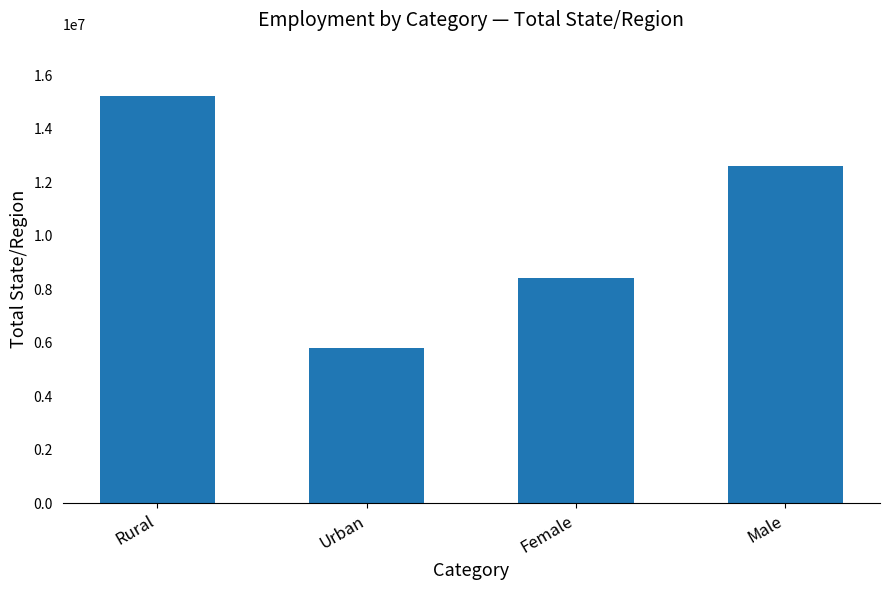

Rank the categories by value from highest to lowest.

Rural, Male, Female, Urban